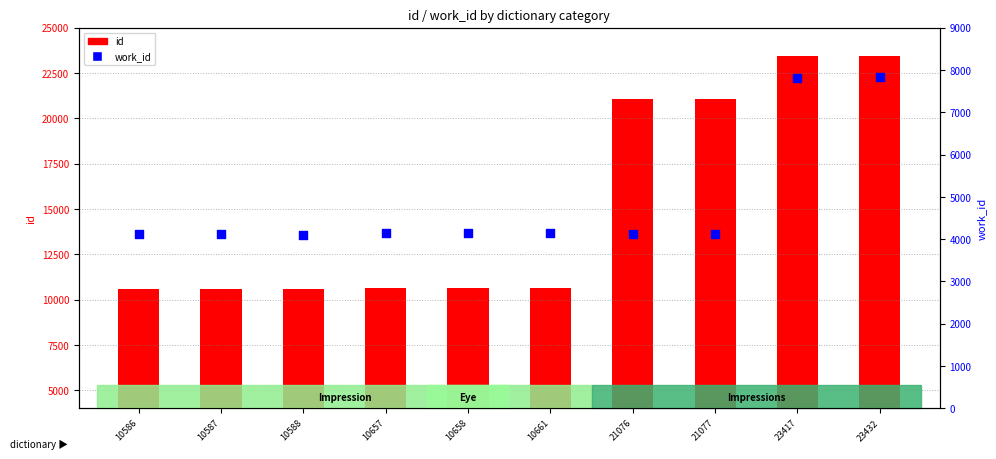

Which series has the largest total across all categories?

id